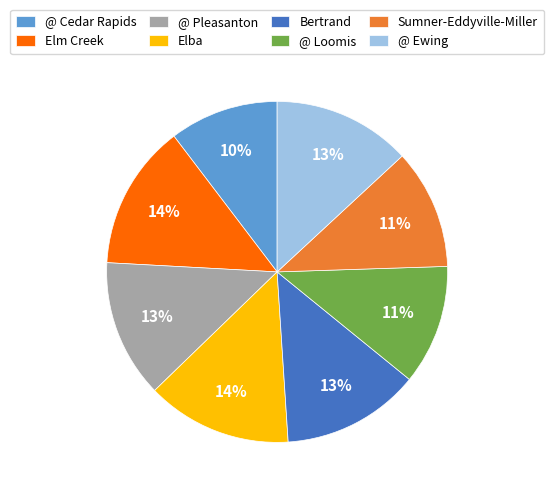

Count the number of slices in the pie.

8